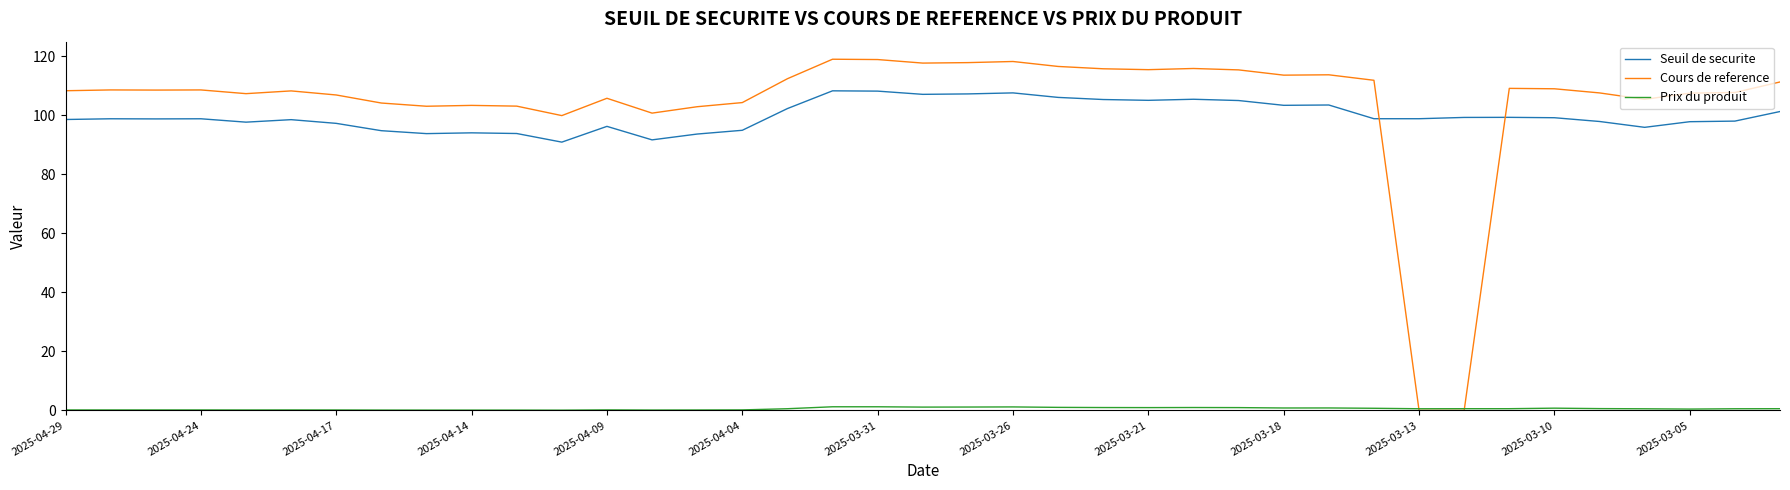

At how many categories does at least one series exceed 1?

39